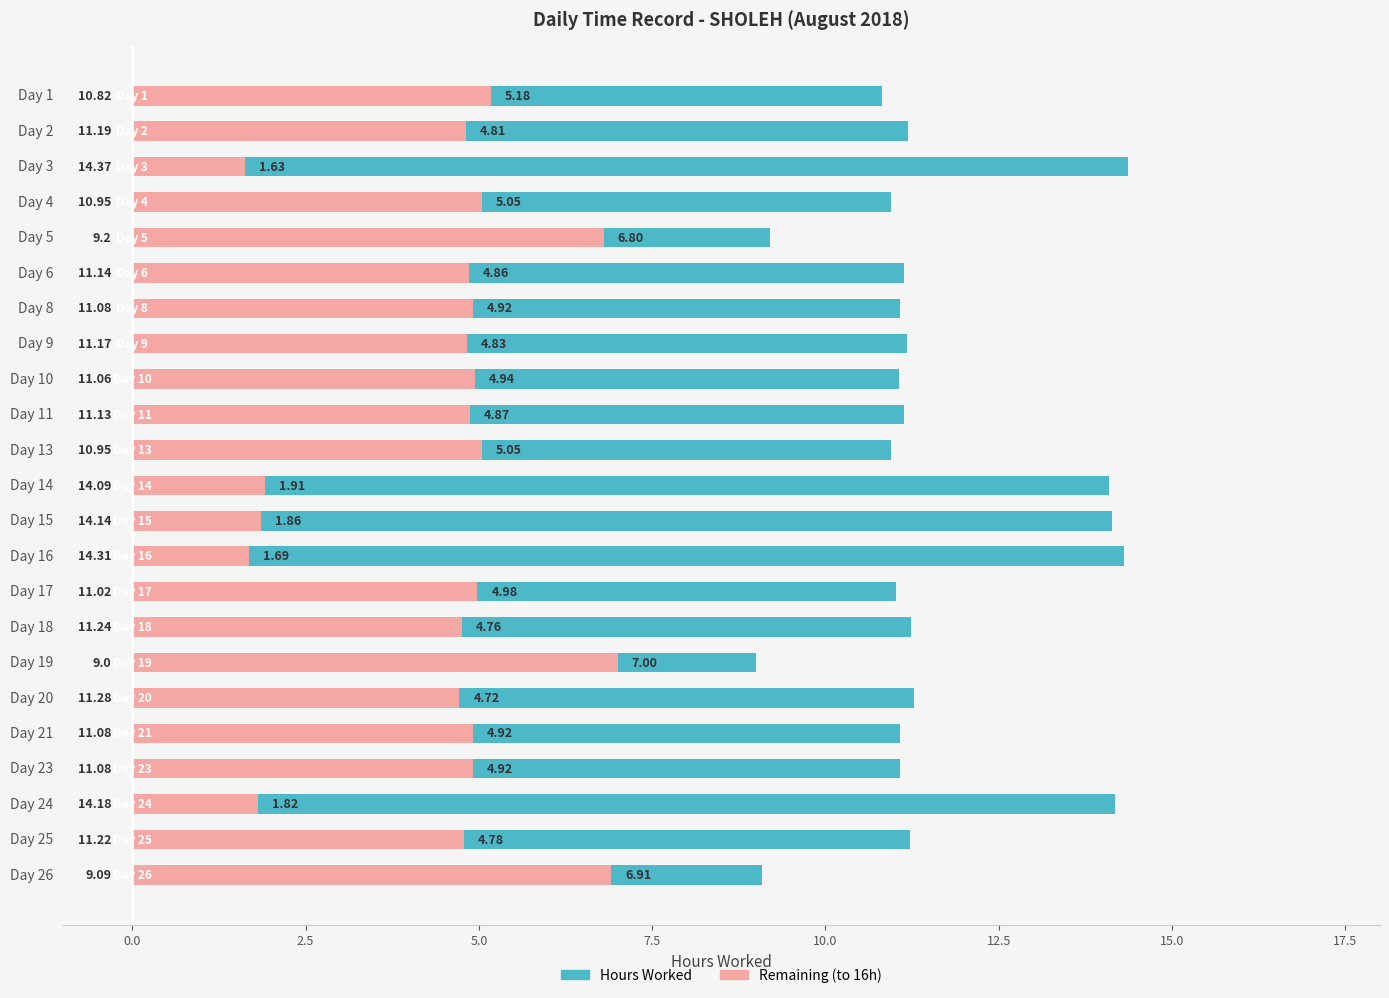

What is the highest value of the Hours Worked series?

14.4